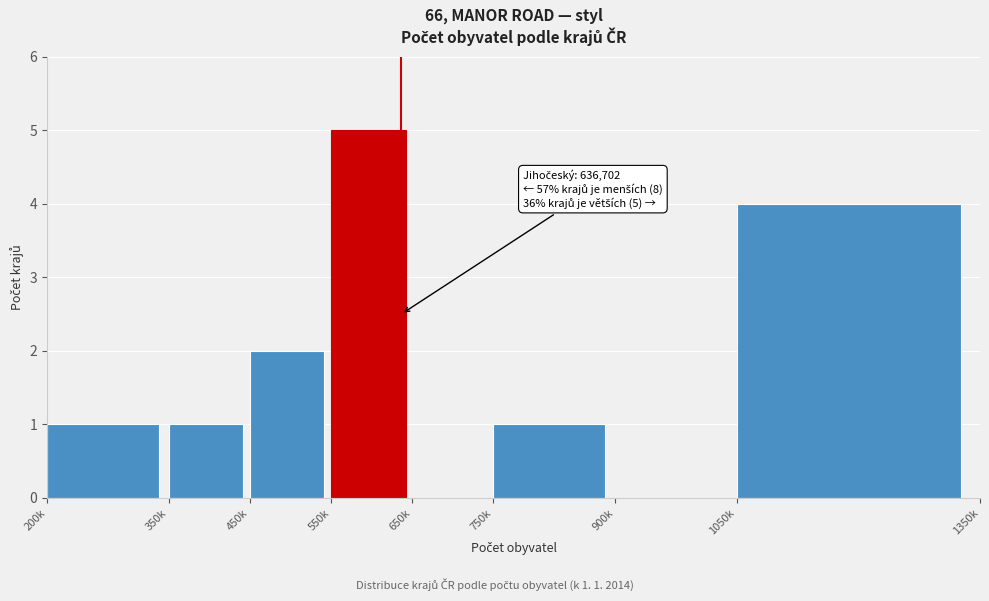

Reading right to left, list all the values displayed in this chart.

1050k=4	900k=0	750k=1	650k=0	550k=5	450k=2	350k=1	200k=1